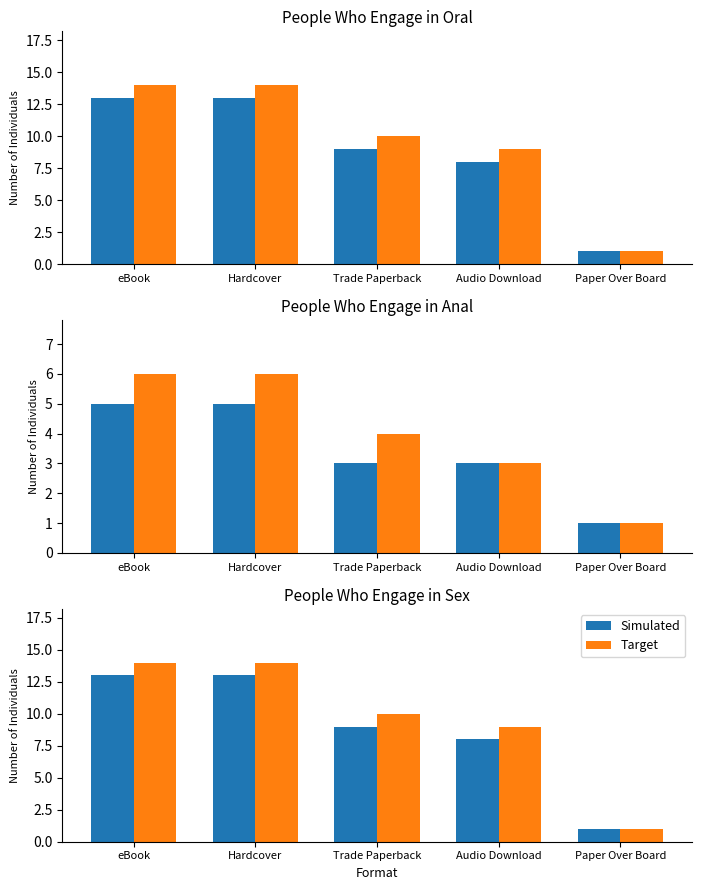

What position from the left is Trade Paperback?

3